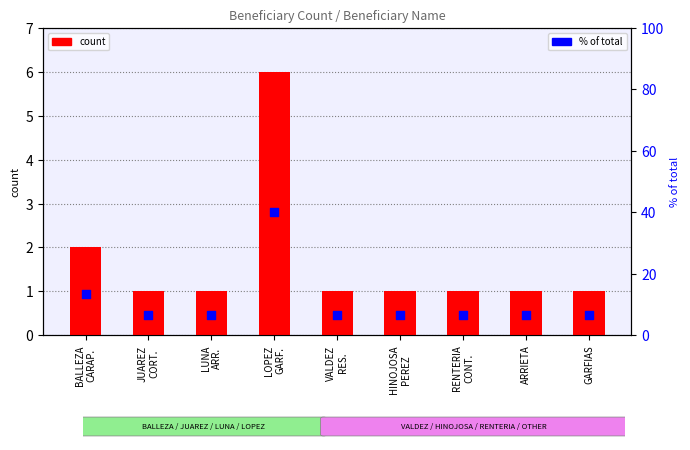

What are all the series names shown in the legend?

count, % of total